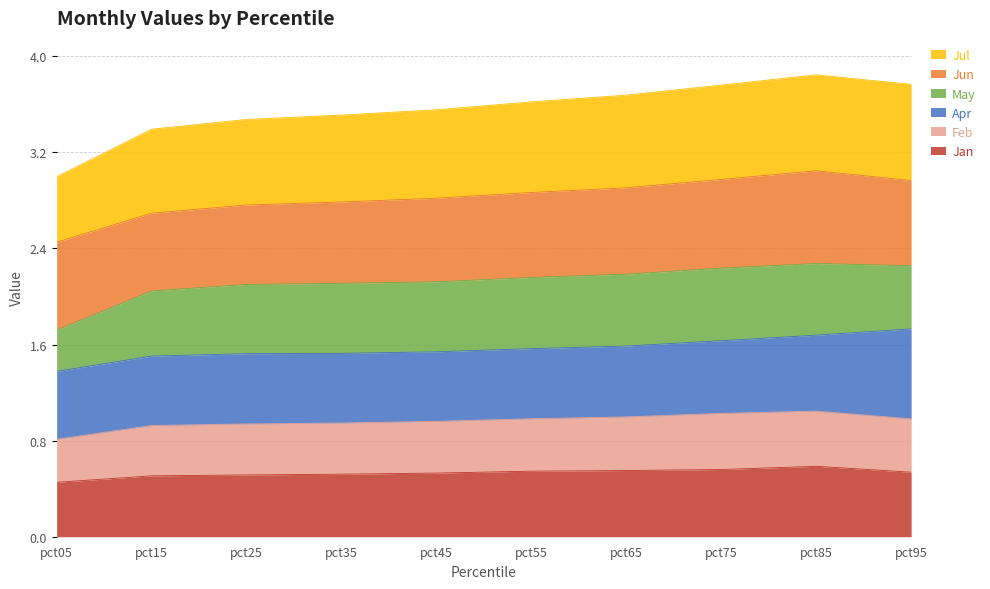

True or false: Jul and Jan cross at least once.

False